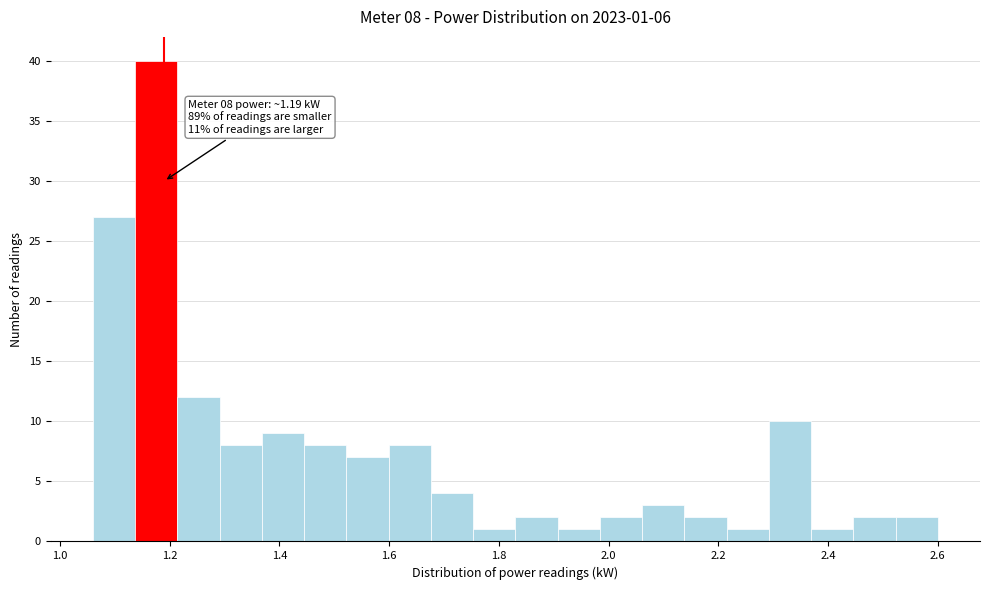

Around what value on the x-axis is the tallest bar? Give the approximate position of its centre, as read against the axis.

1.18